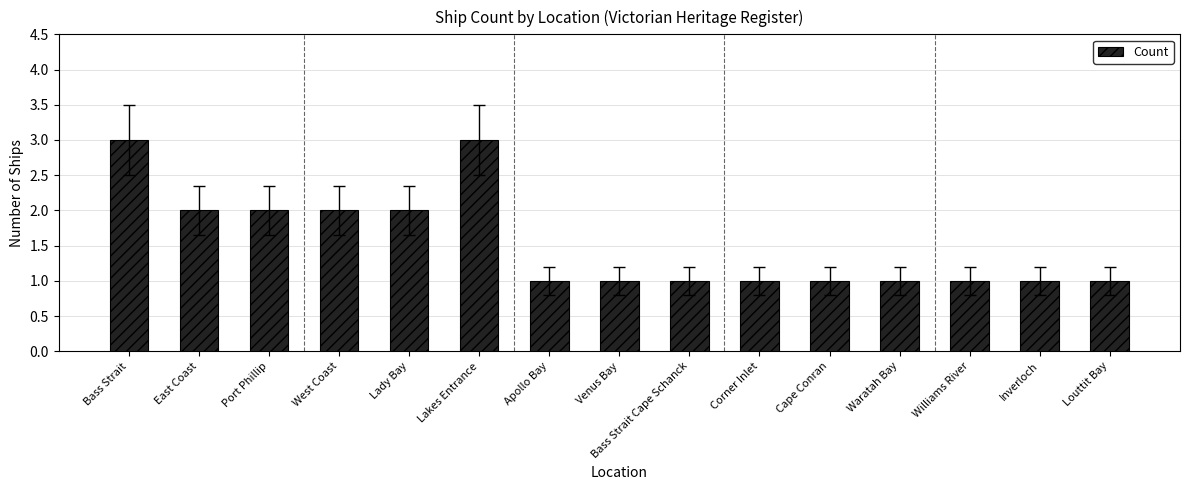

What is the label of the 6th bar from the right?

Corner Inlet